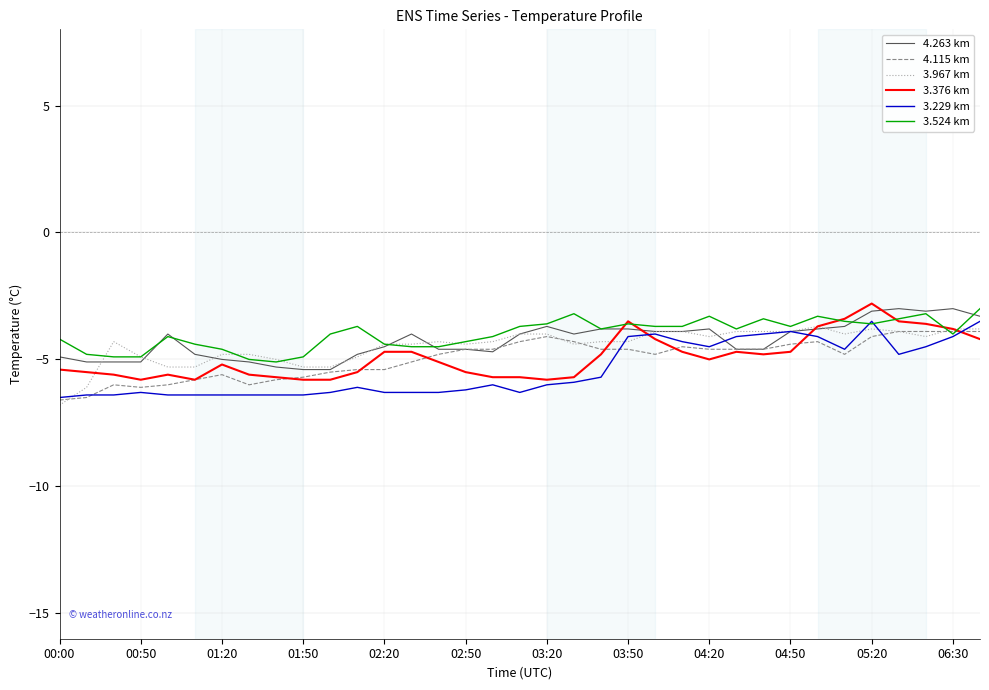

What is the maximum value for 3.524 km?

-3.0